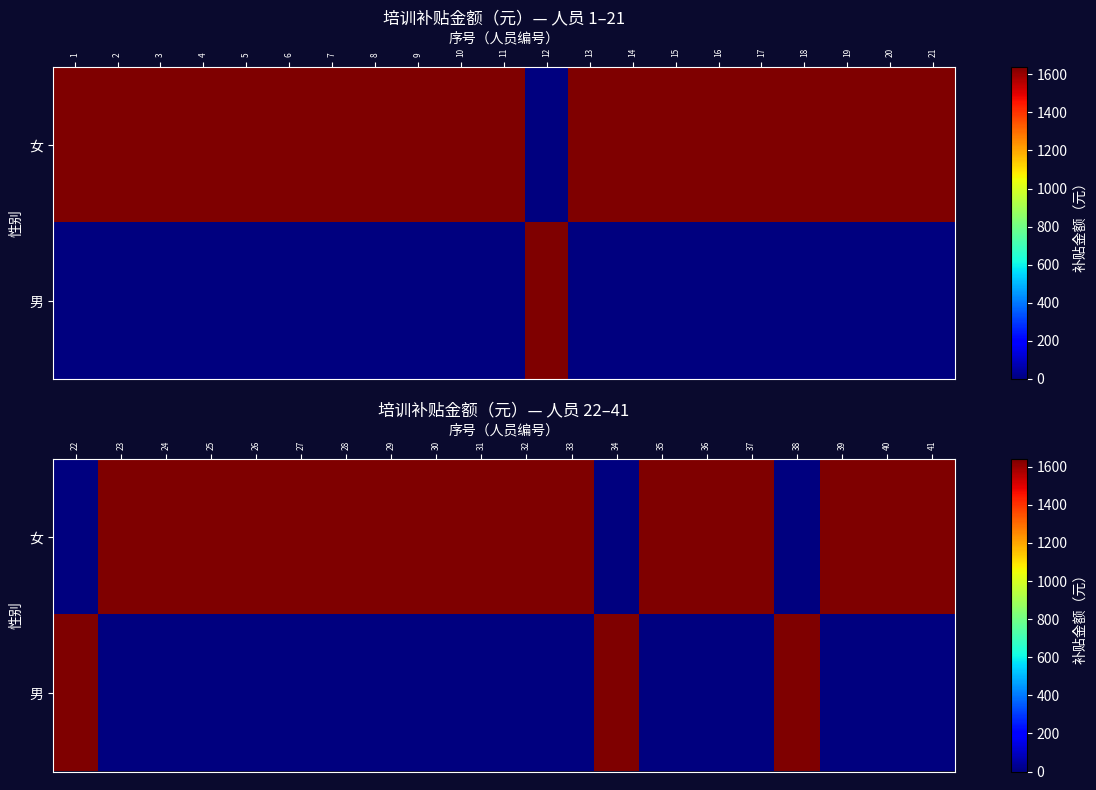

Between 38 and 41, which is larger?

41